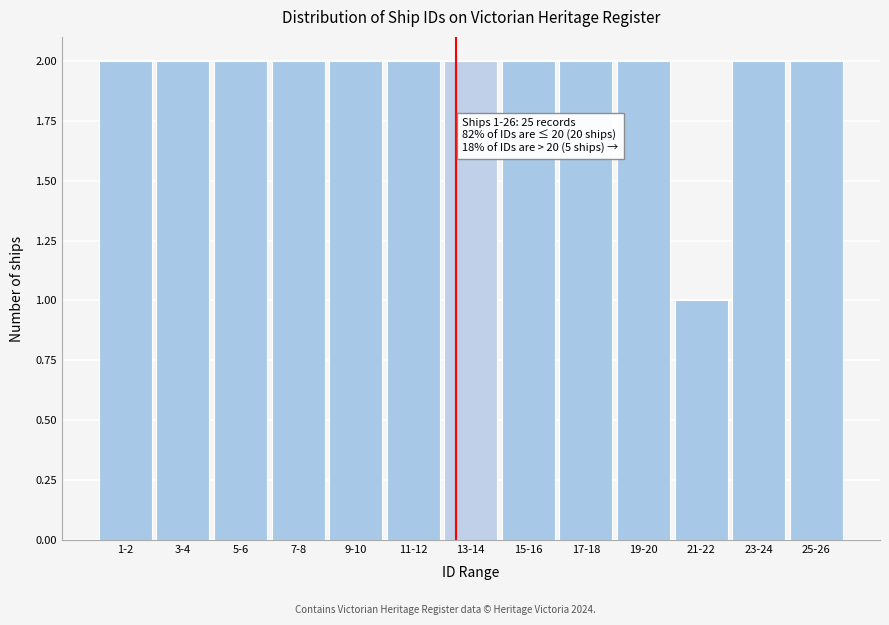

Reading left to right, list all the values displayed in this chart.

1-2=2	3-4=2	5-6=2	7-8=2	9-10=2	11-12=2	13-14=2	15-16=2	17-18=2	19-20=2	21-22=1	23-24=2	25-26=2